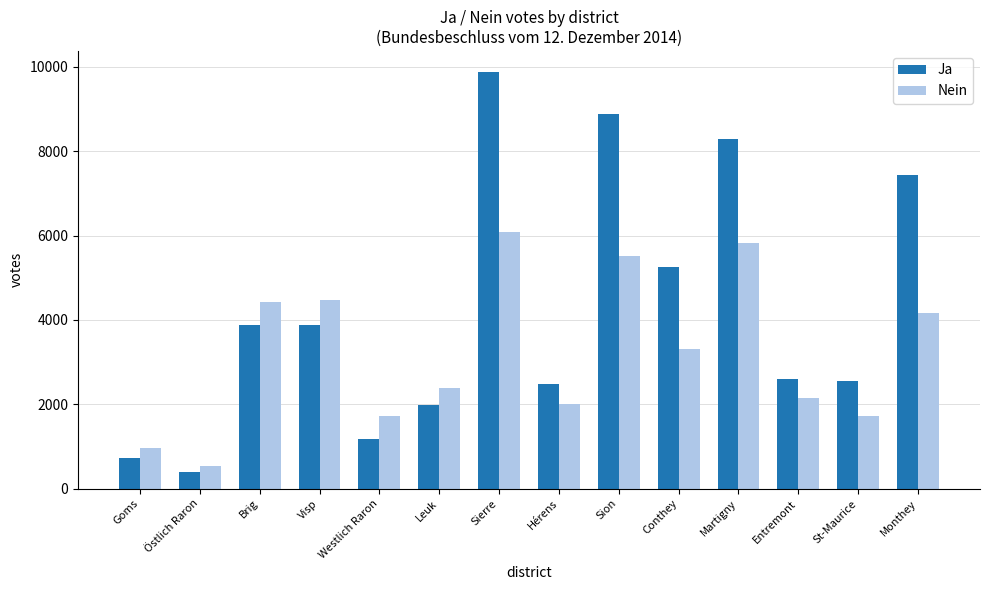

At which label does Ja first exceed 3874?

Brig